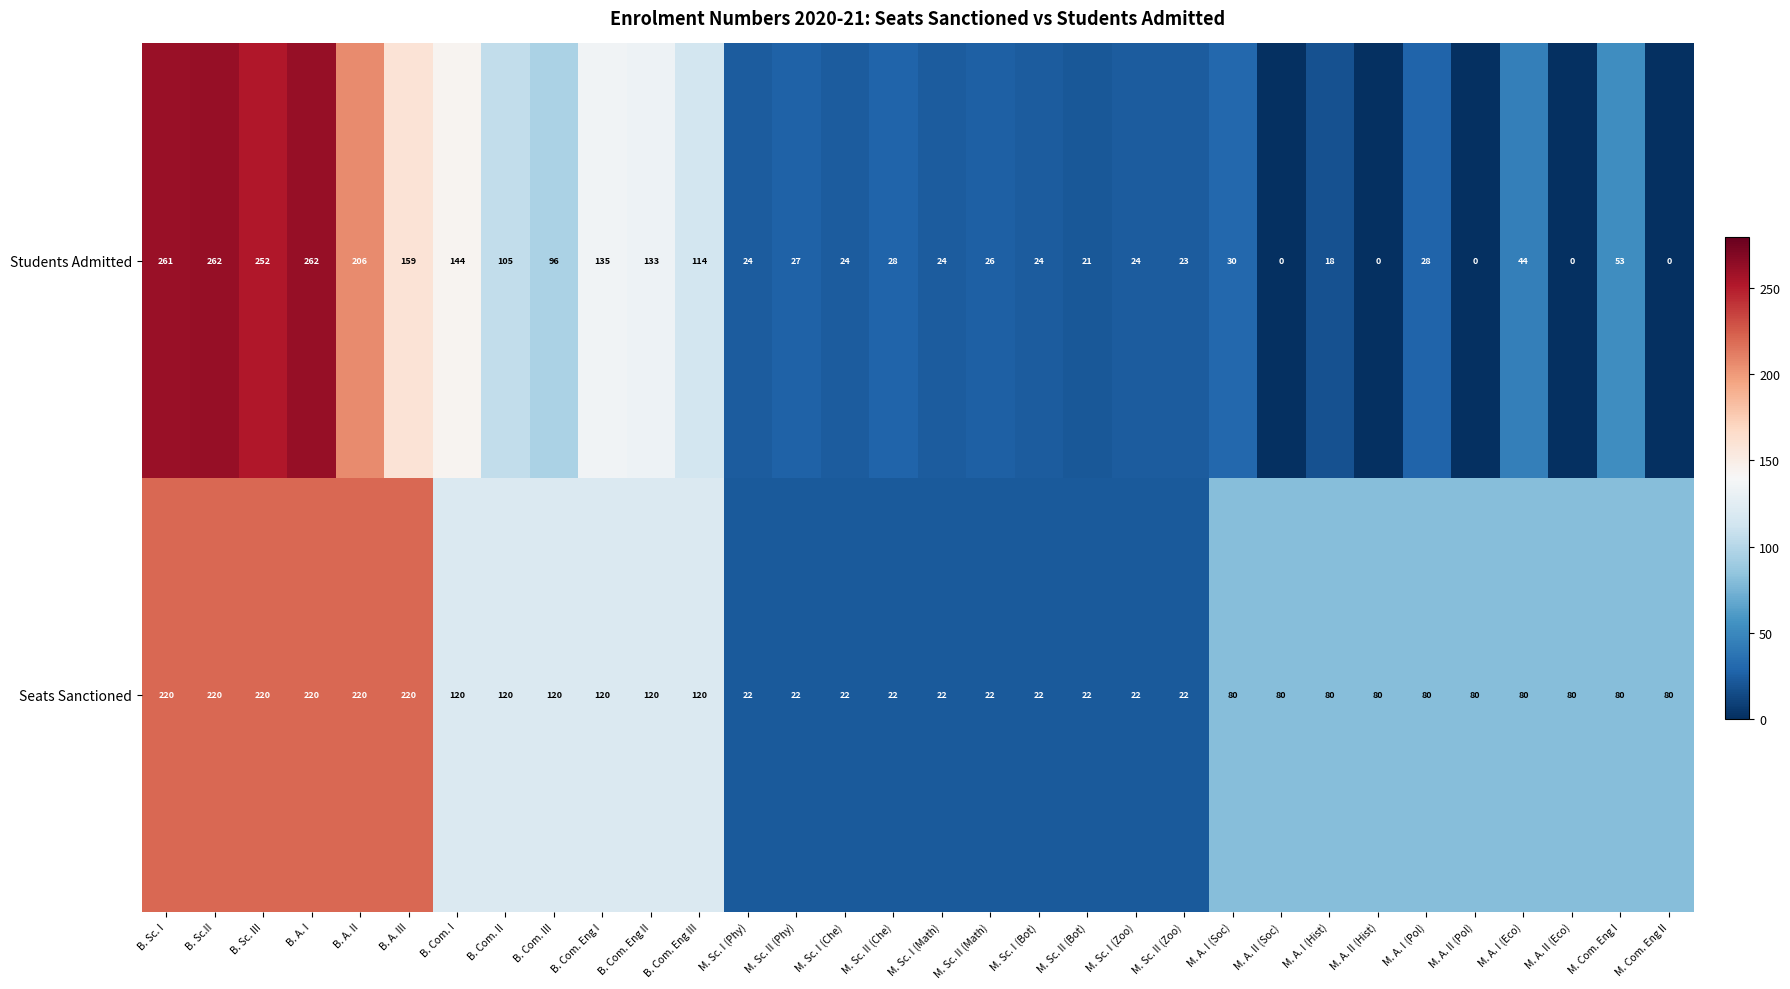

What is the total value across all series at M. Sc. I (Che)?

46